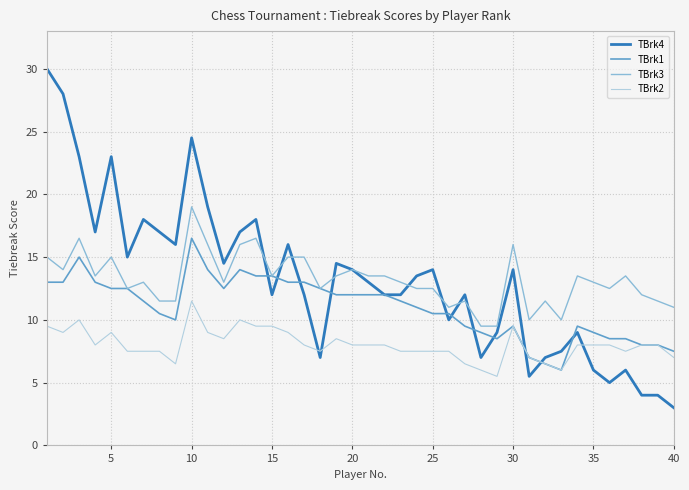

Which series has the widest spread of values?

TBrk4